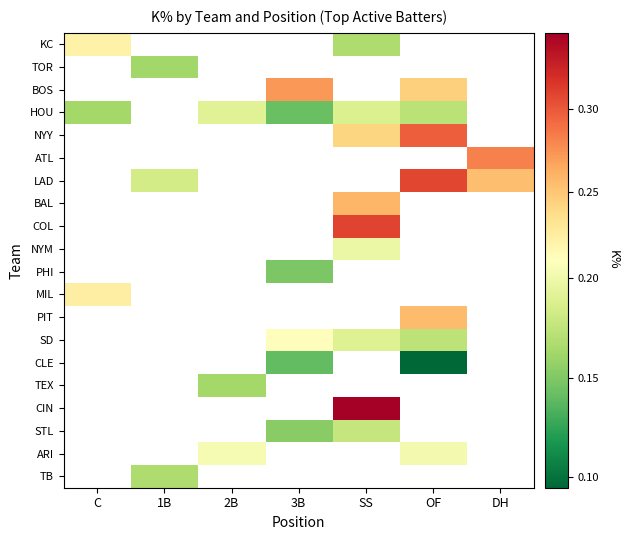

True or false: HOU has a value of 0.2 at OF.

False